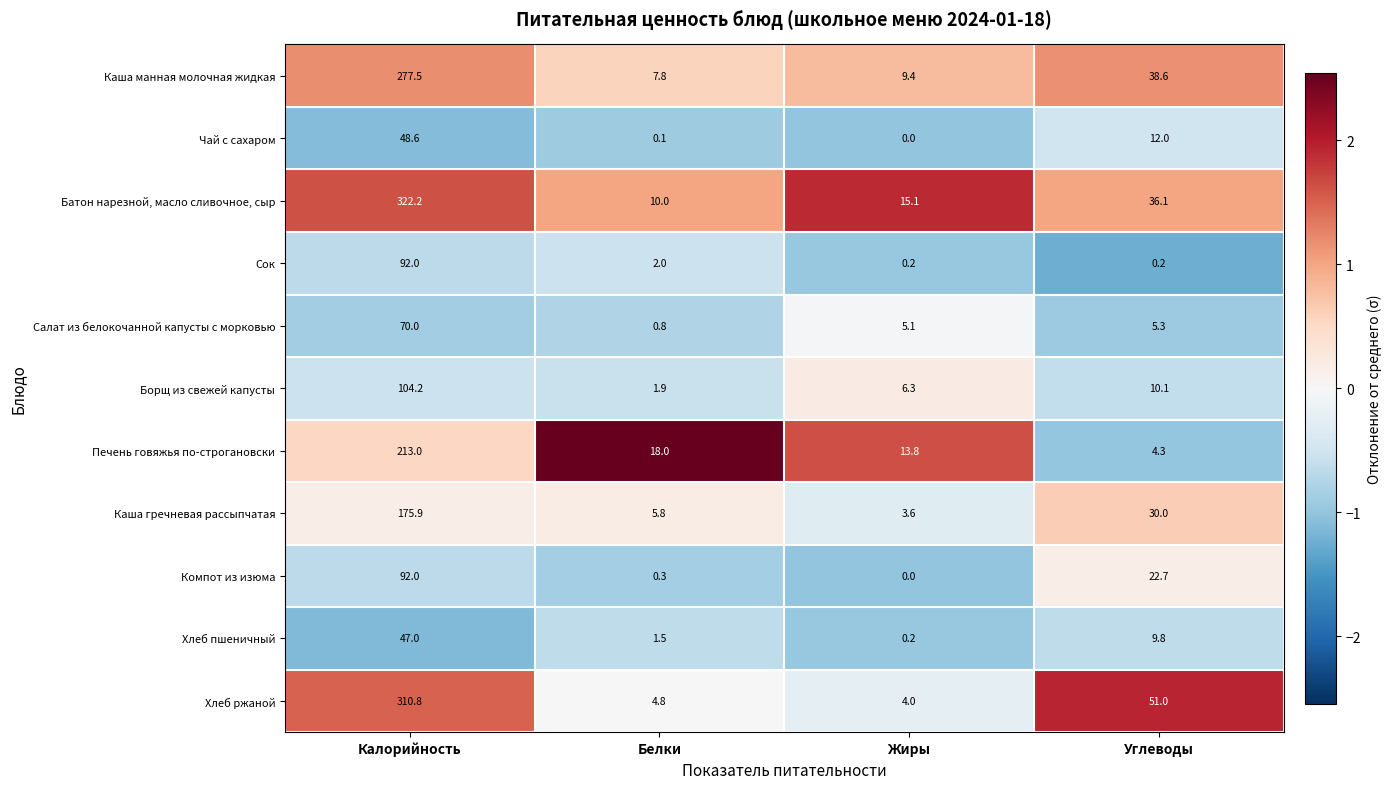

Where does the Печень говяжья по-строгановски series first go above 18?

Калорийность